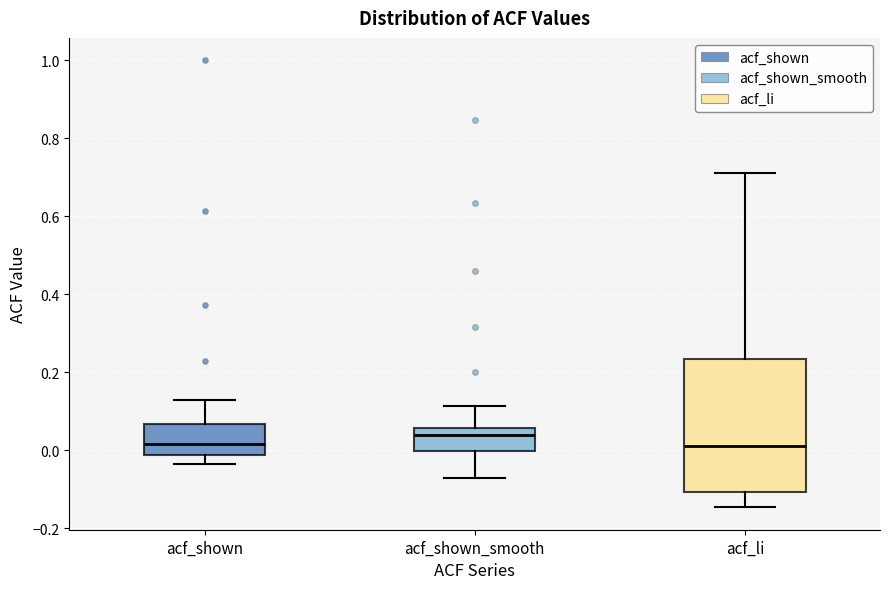

Which box's median line is the highest?

acf_shown_smooth